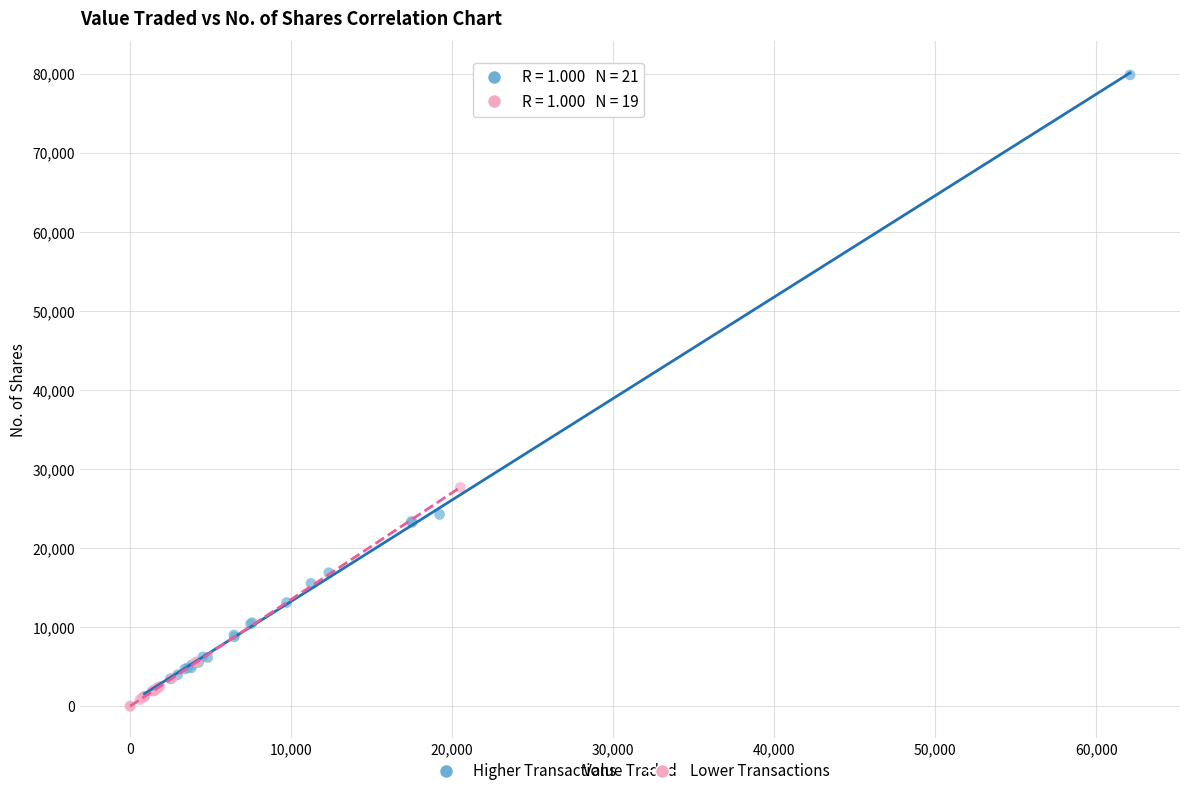

Which series has the largest Y range (max minus min)?

Higher Transactions